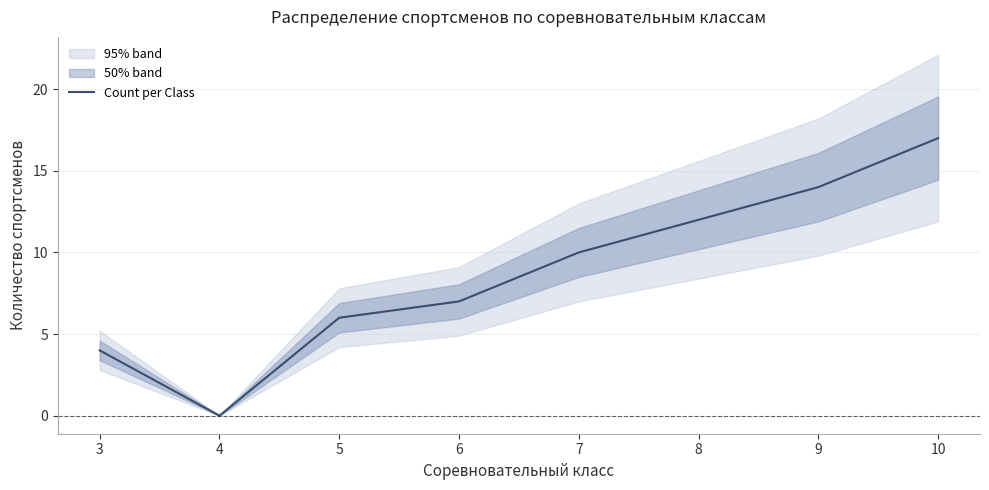

At which label does the data first exceed 10?

8